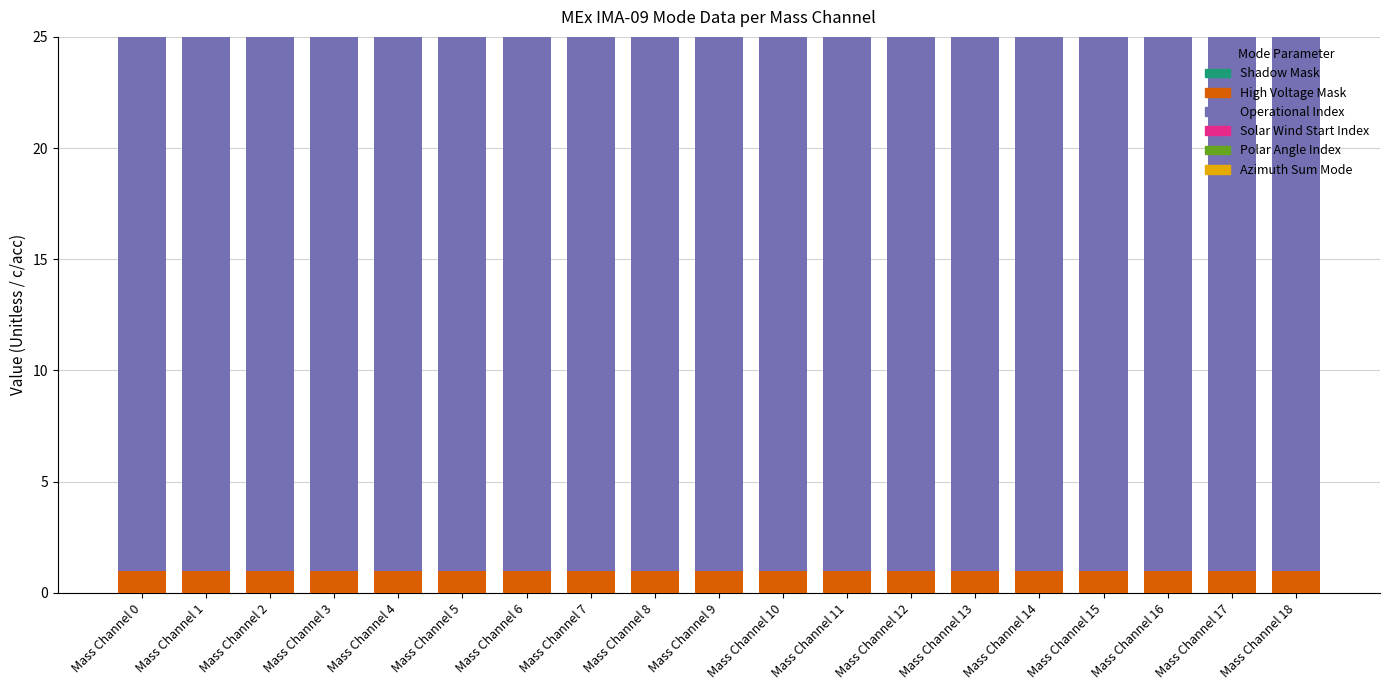

Is it true that High Voltage Mask equals 1 at Mass Channel 4?

True